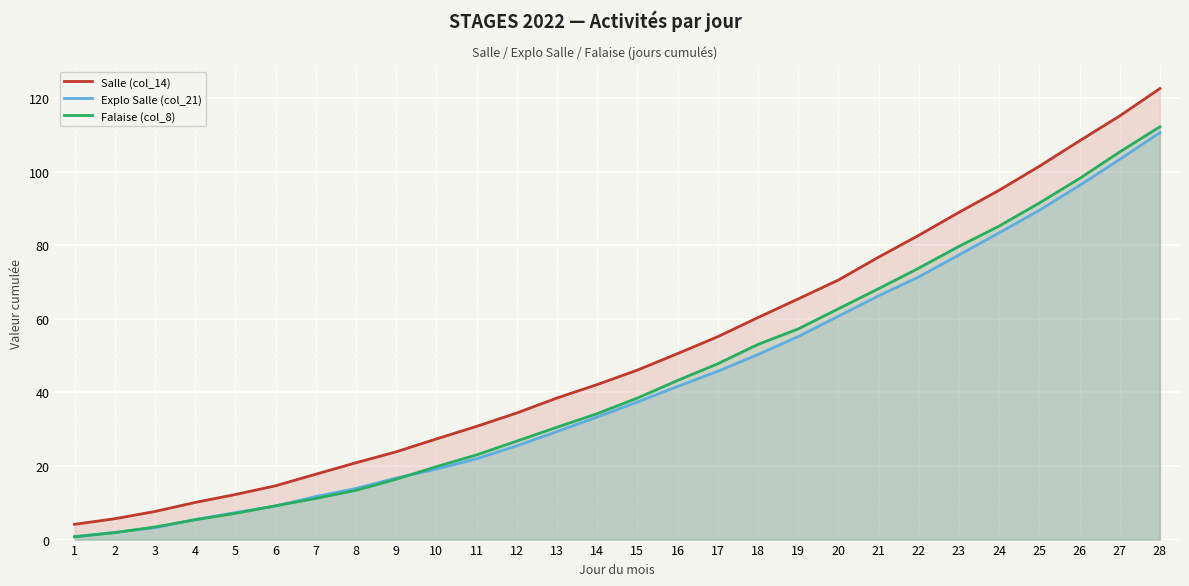

The Explo Salle (col_21) series shows 3.2 at 3. True or false?

True